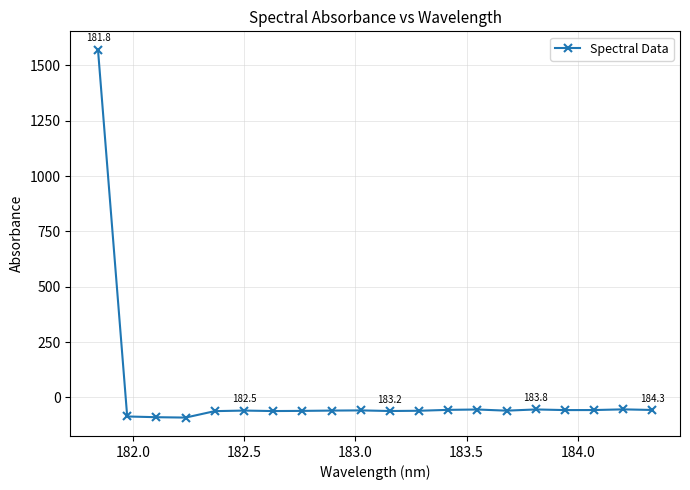

How many positive values are there?

1